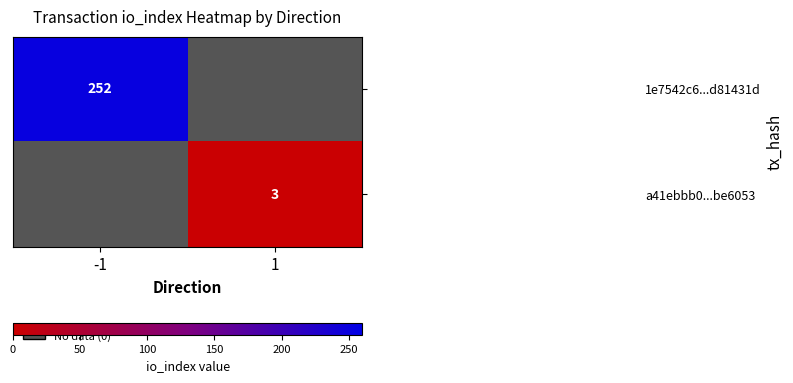

Is it true that a41ebbb0...be6053 equals 3 at 1?

True